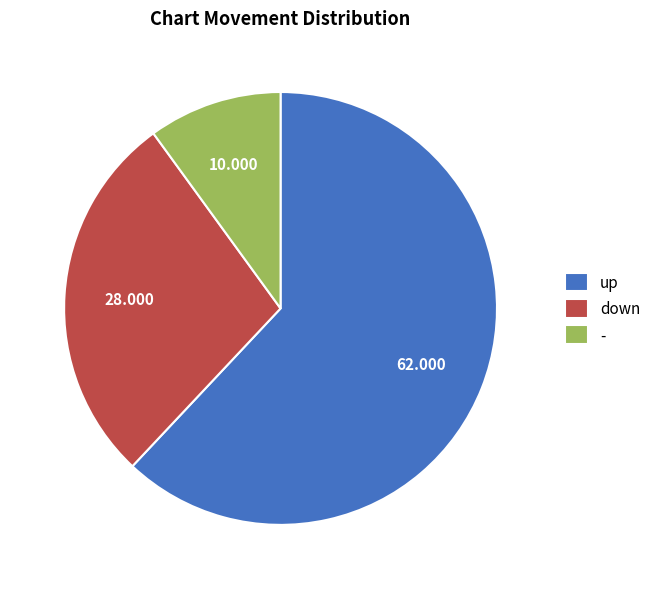

Is there a majority slice in this chart?

Yes